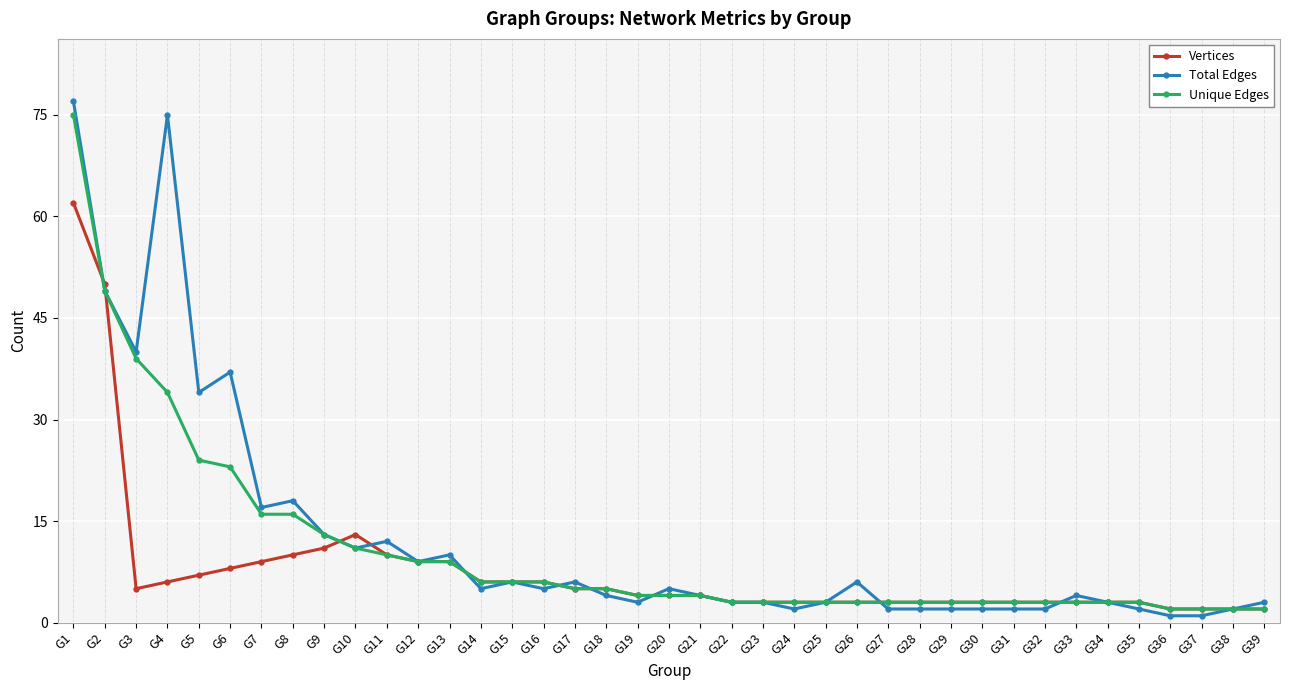

Which series has the largest range (max minus min)?

Total Edges